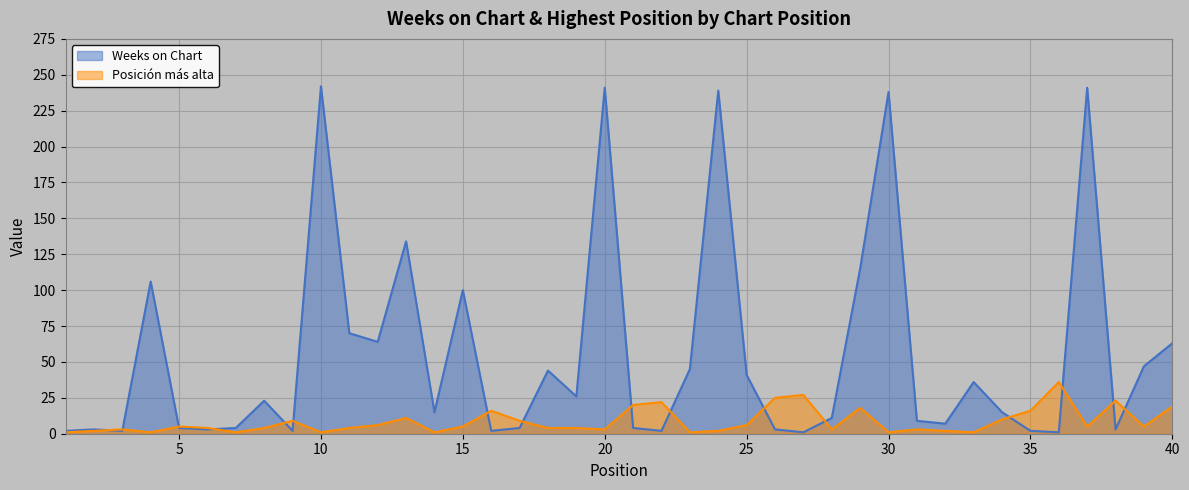

How many lines are shown in the chart?

2